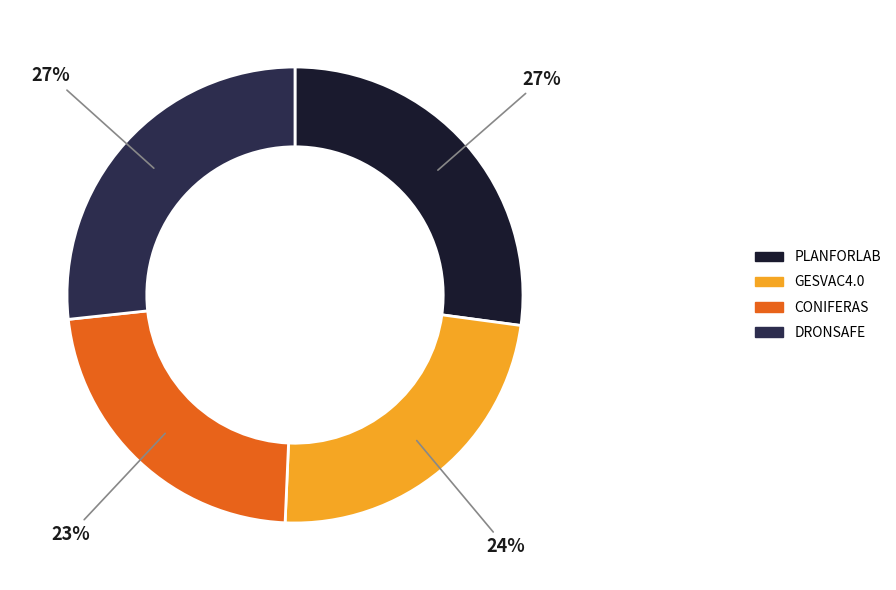

Which category has the smallest portion of the pie?

CONIFERAS